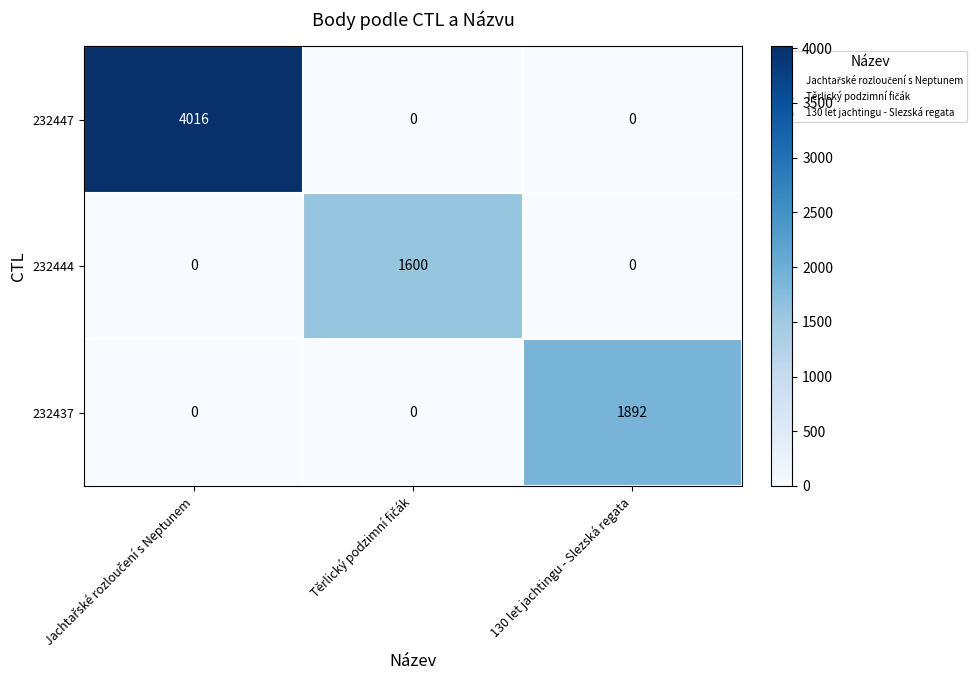

What is the total value across all series at 130 let jachtingu - Slezská regata?

1892